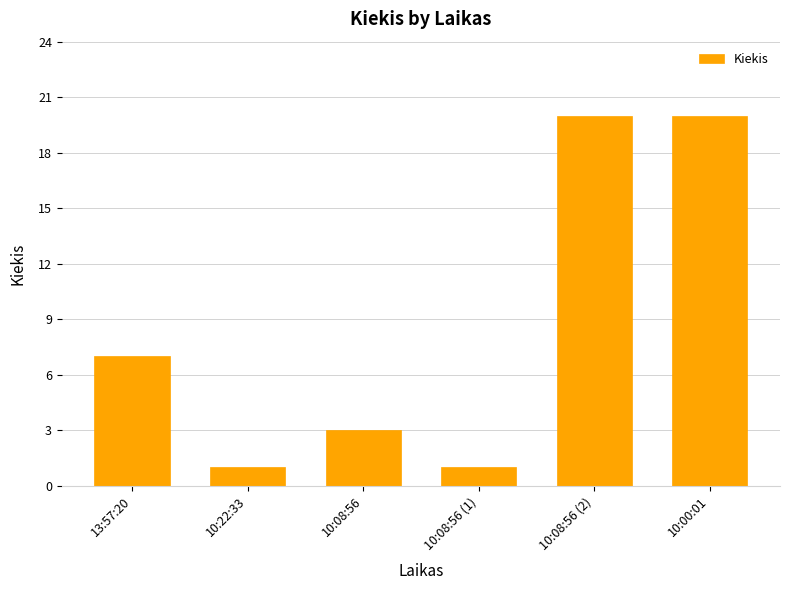

What is the difference between the maximum and minimum values?

19